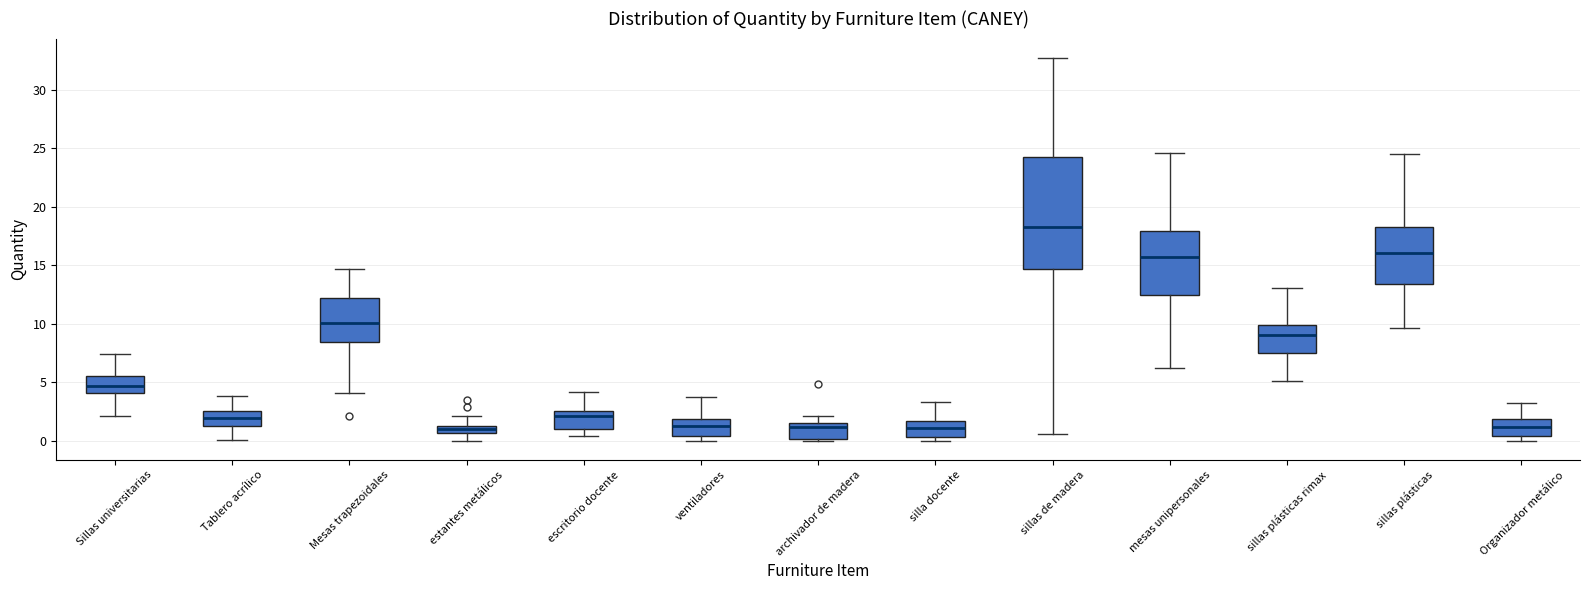

Where does the median line of the box for sillas plásticas sit on the y-axis? The values are not printed on the chart, so give them approximately, as read against the axis.

16.0